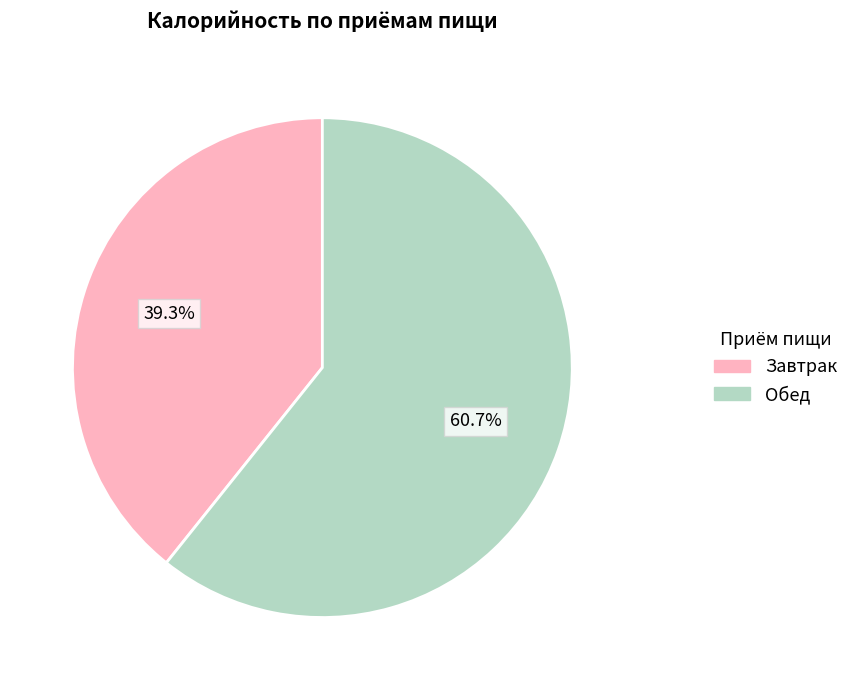

To the nearest percent, what is the average slice percentage?

50%